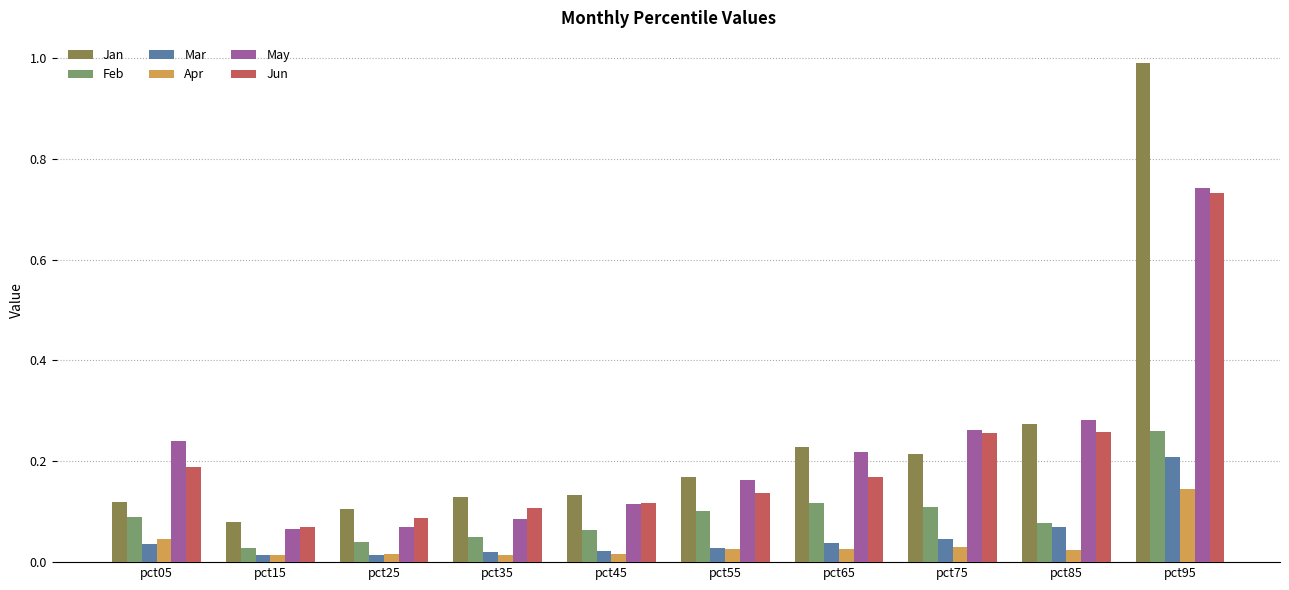

At which category does the chart reach its peak across all series?

pct95